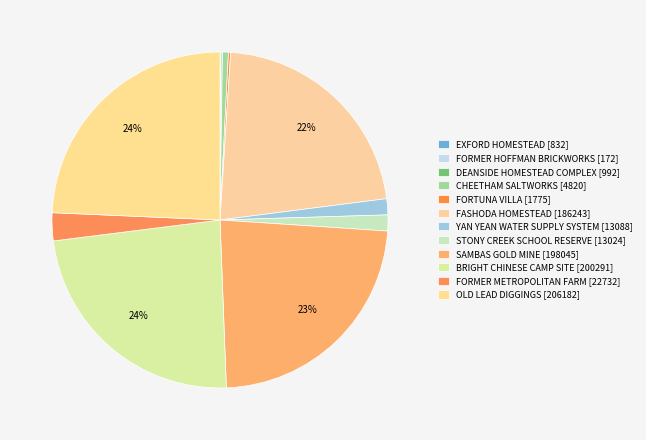

What percentage do STONY CREEK SCHOOL RESERVE and FASHODA HOMESTEAD together represent?

23.5%